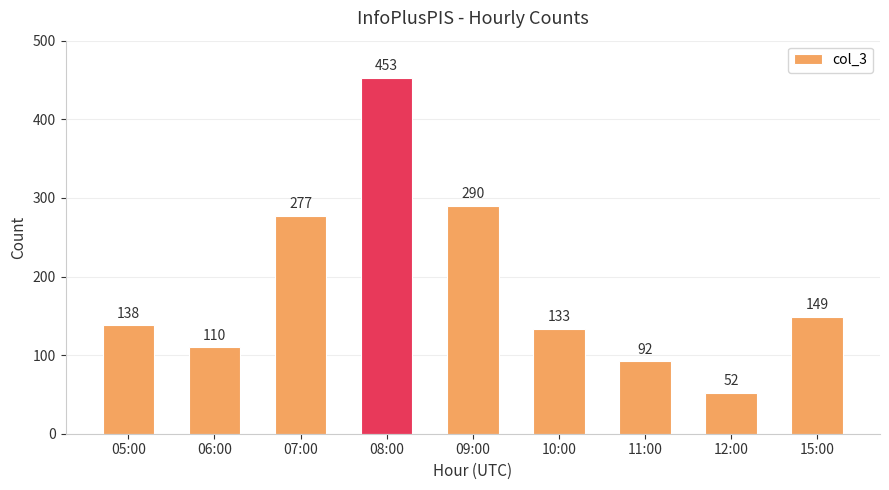

How many values are below 138?

4